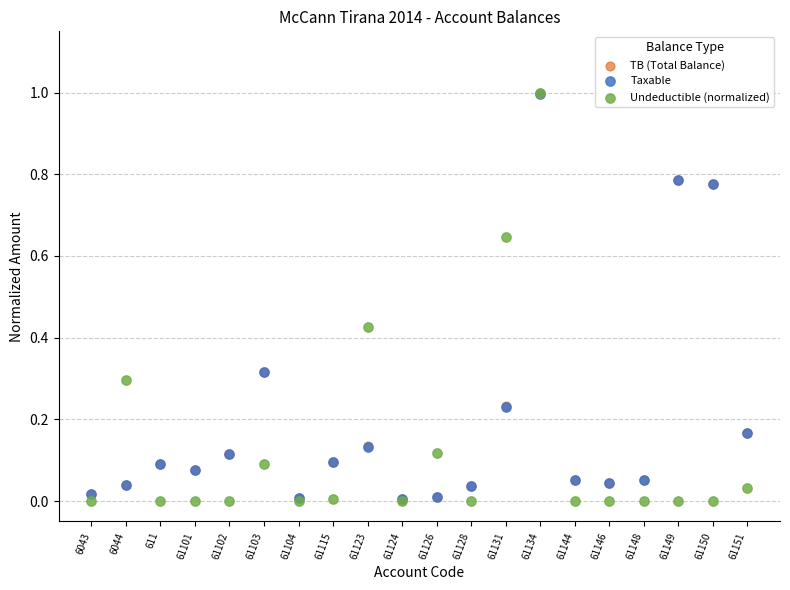

Which series has the widest spread of Y values?

Undeductible (normalized)